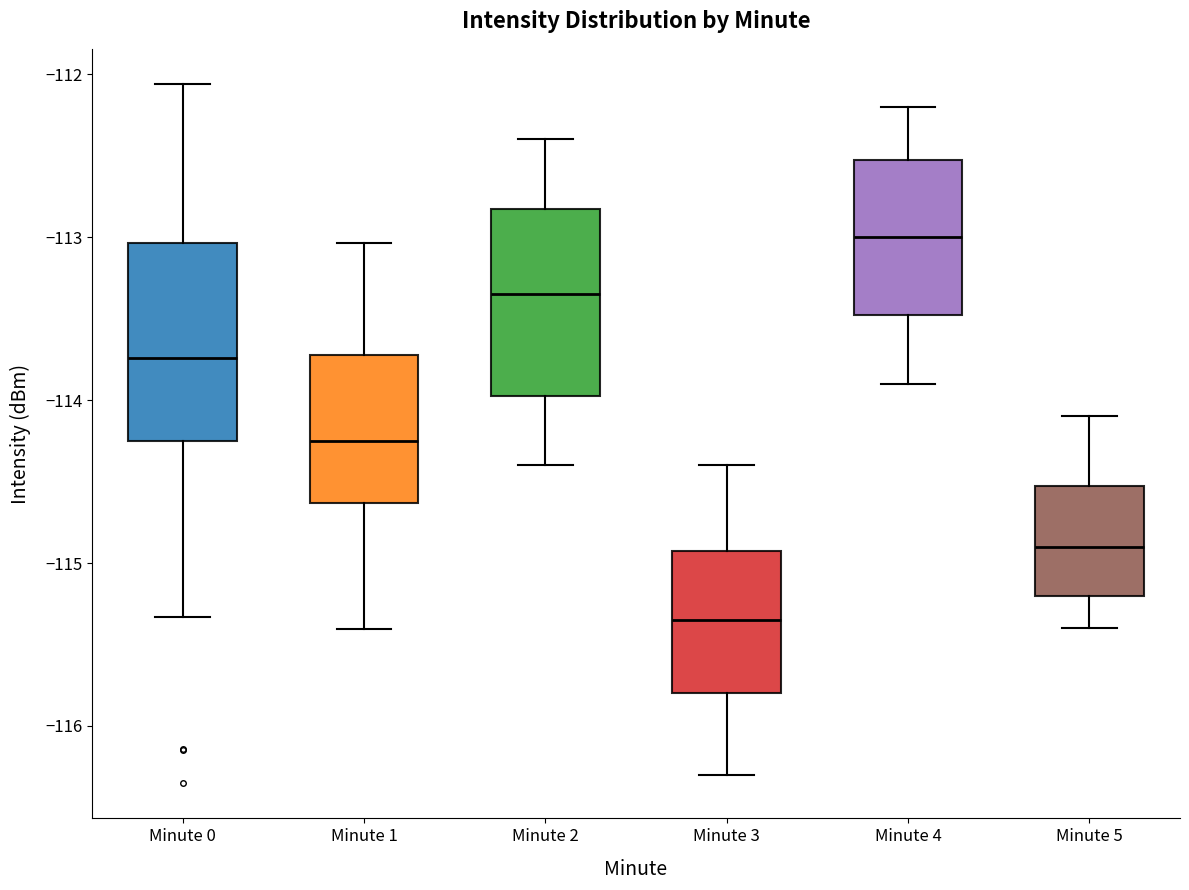

Reading left to right, read every box against the y-axis: the position of its median line, the range the box covers, and the ends of its whiskers. The values are not printed on the chart, so give them approximately, as read against the axis.

Minute 0: median -113.7, box -114.3 to -113.0, whiskers -115.3 to -112.1
Minute 1: median -114.2, box -114.6 to -113.7, whiskers -115.4 to -113.0
Minute 2: median -113.3, box -114.0 to -112.8, whiskers -114.4 to -112.4
Minute 3: median -115.3, box -115.8 to -114.9, whiskers -116.3 to -114.4
Minute 4: median -113.0, box -113.5 to -112.5, whiskers -113.9 to -112.2
Minute 5: median -114.9, box -115.2 to -114.5, whiskers -115.4 to -114.1